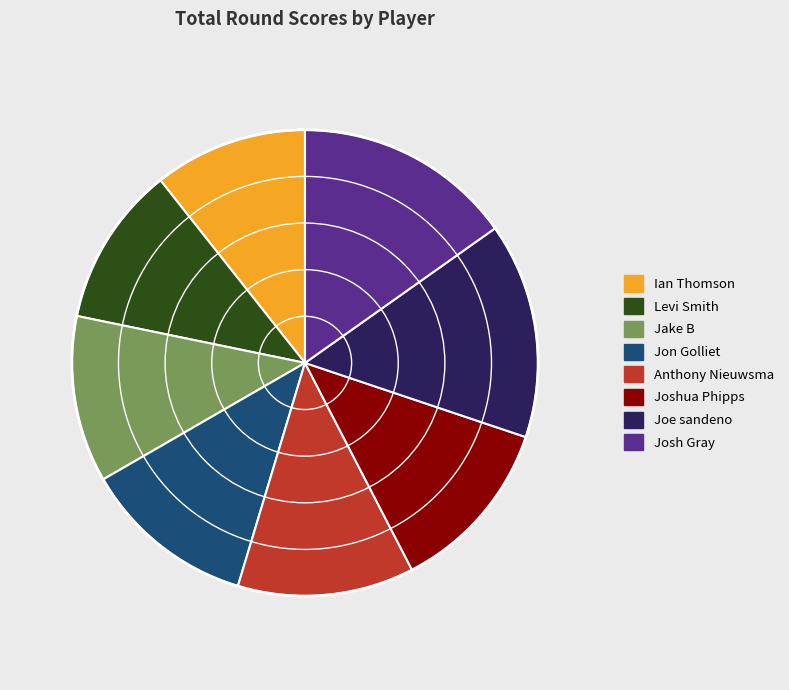

Is Joe sandeno the majority of the pie?

No